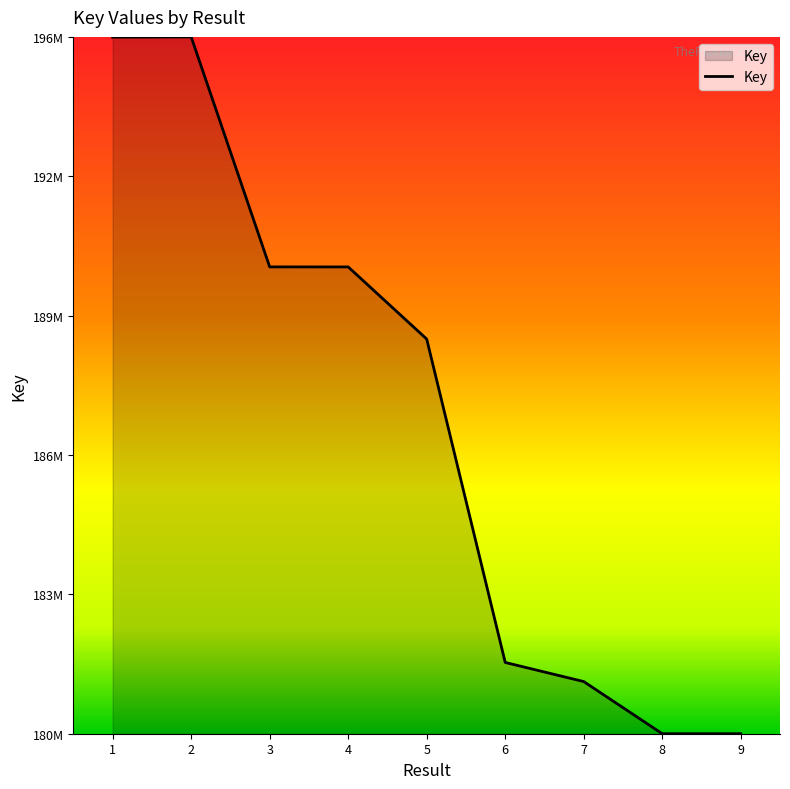

Does the chart have visible grid lines?

No